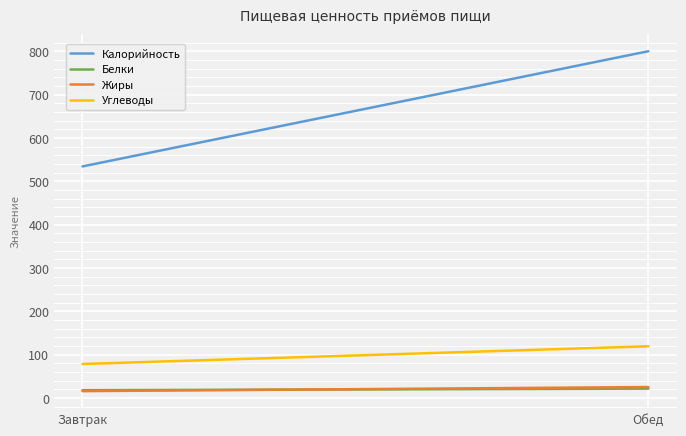

True or false: Углеводы has a value of 27.9 at Завтрак.

False